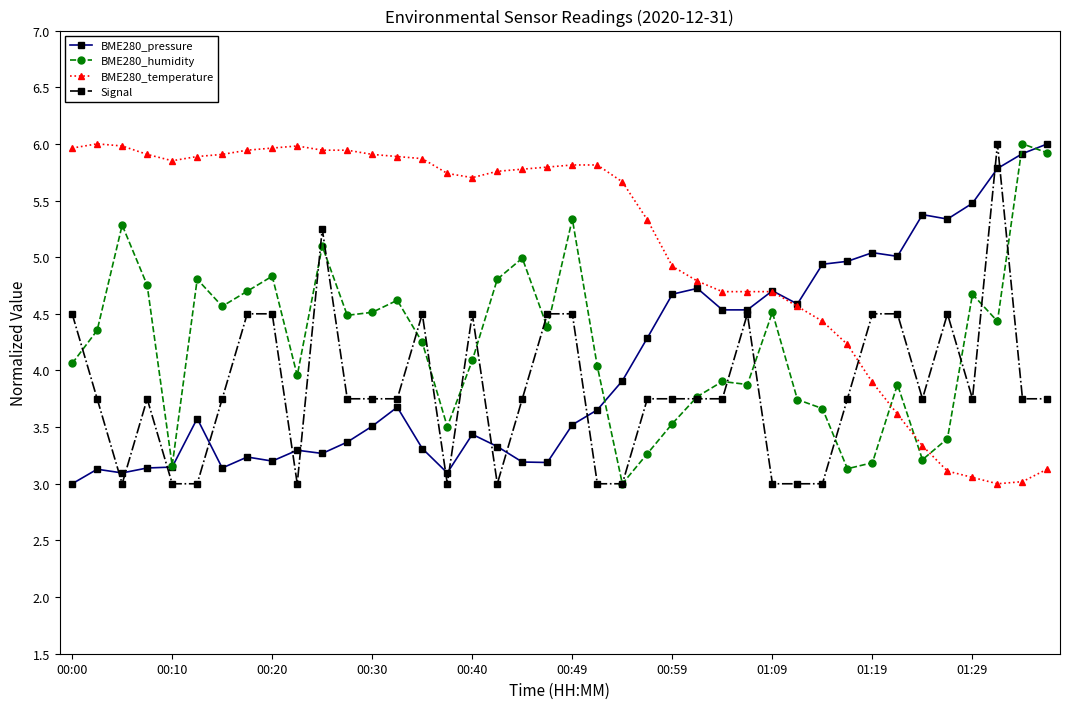

What is the minimum value shown in the chart?

3.0